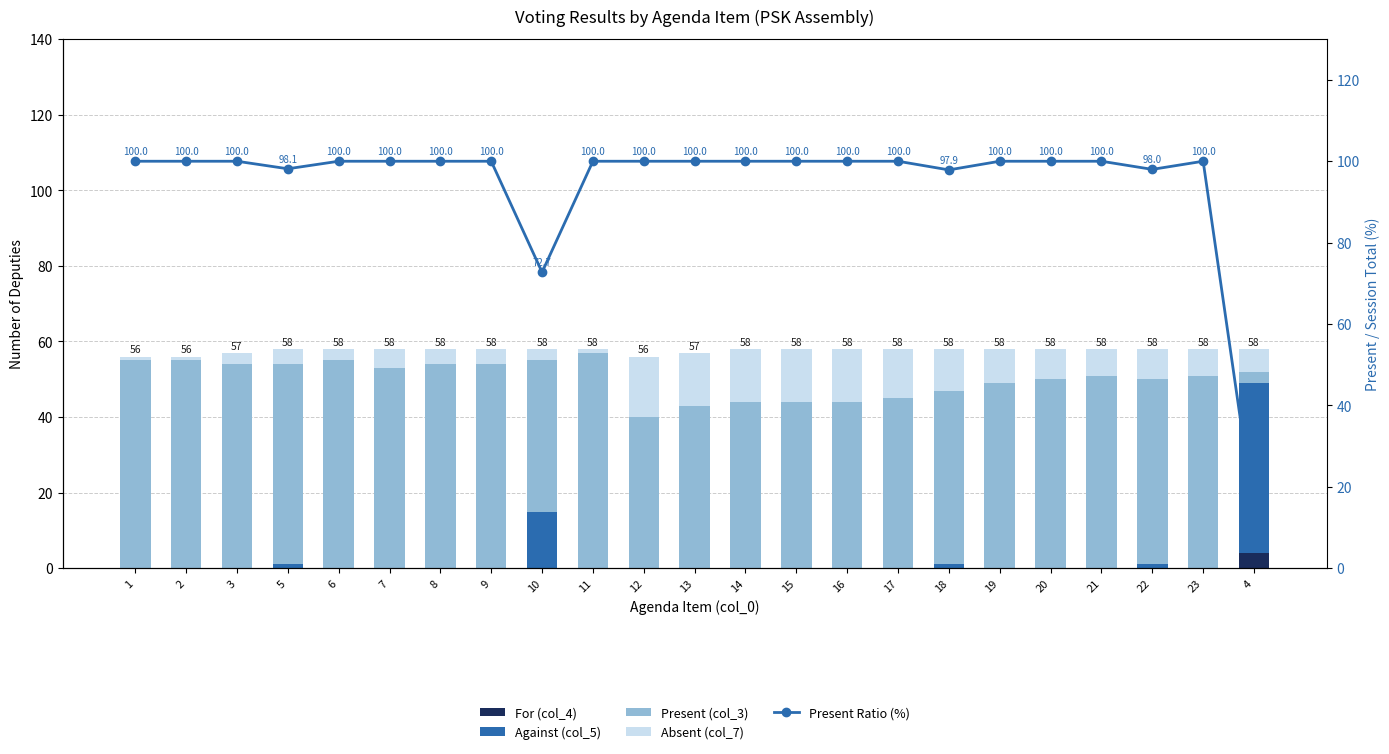

At which label is Absent (col_7) closest to 8?

20